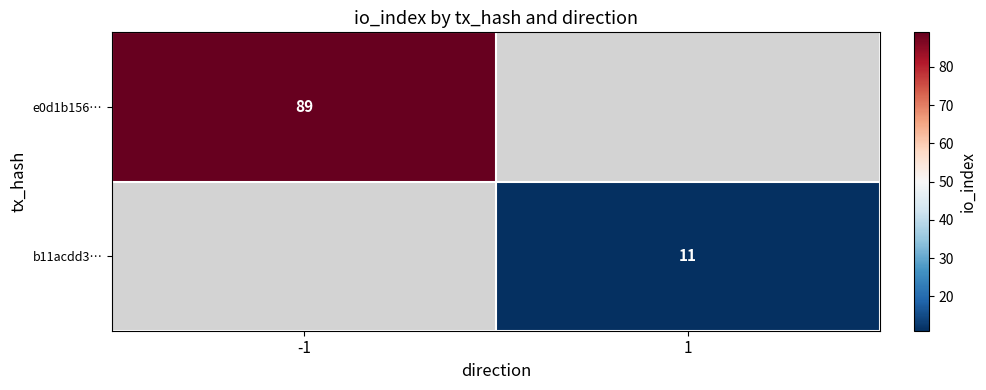

The e0d1b156… series shows 89 at -1. True or false?

True